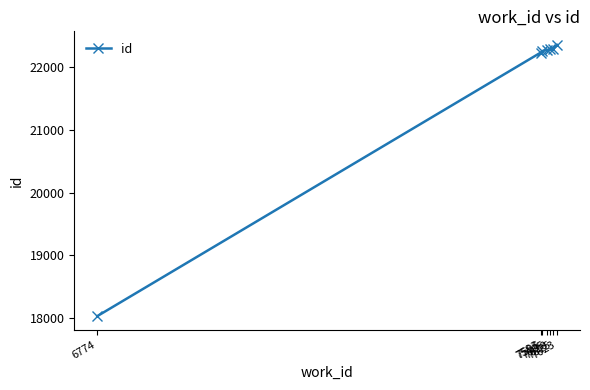

What is the average value?

21675